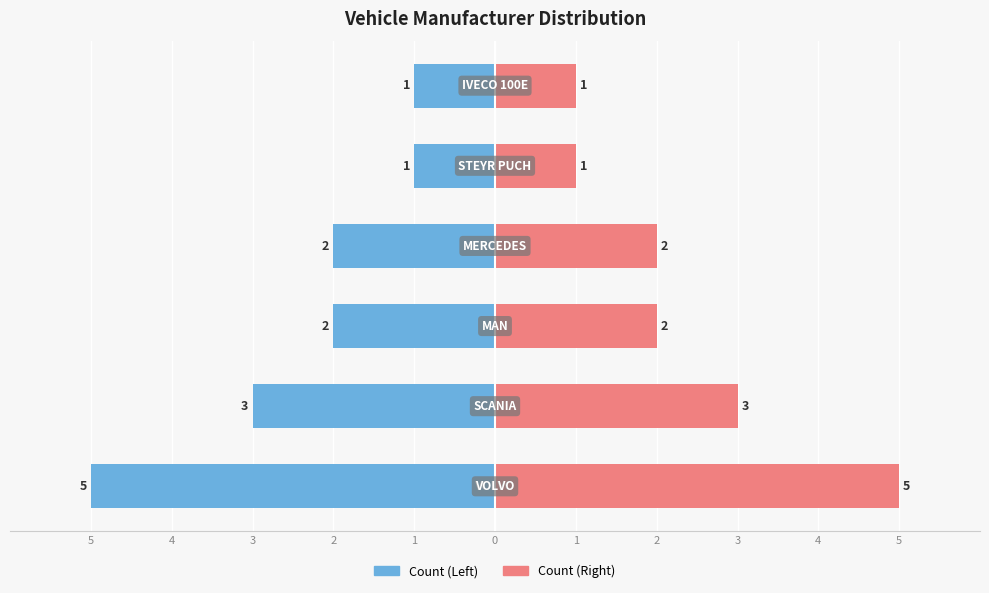

What is the difference between the maximum and minimum values in the Left (Count) series?

4